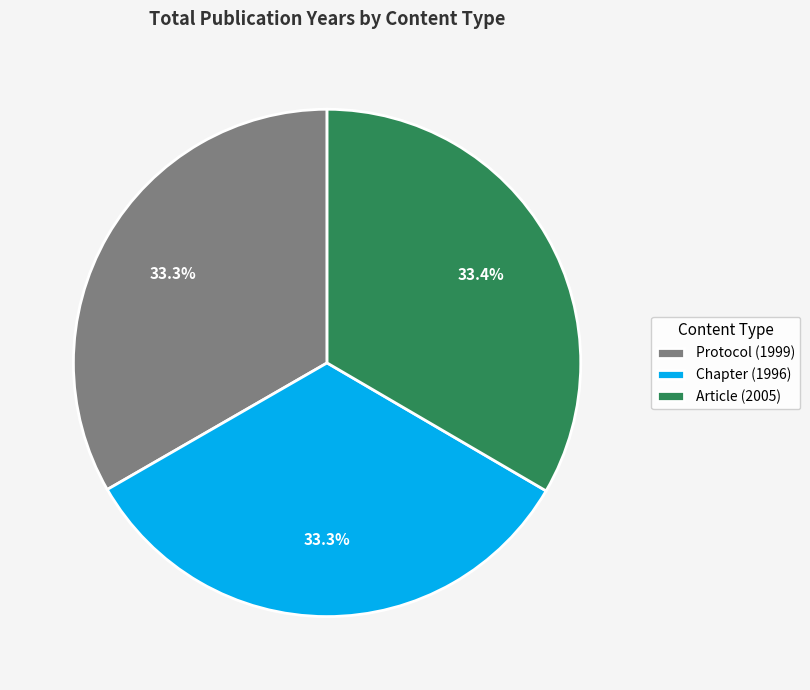

What is the ratio of the value at Chapter (1996) to the value at Protocol (1999)?

1.0